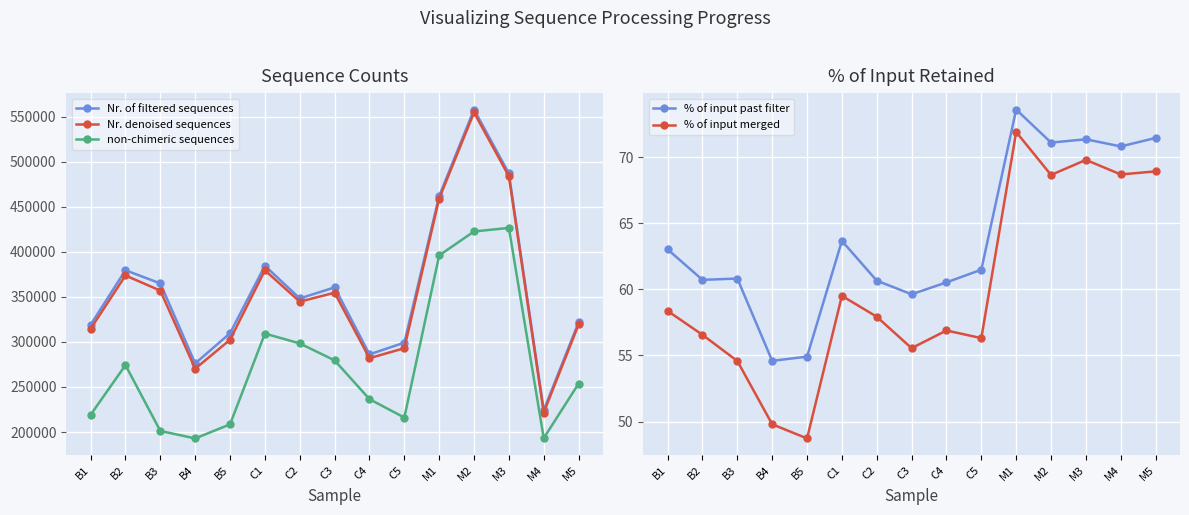

What is the label of the 9th point from the left?

C4